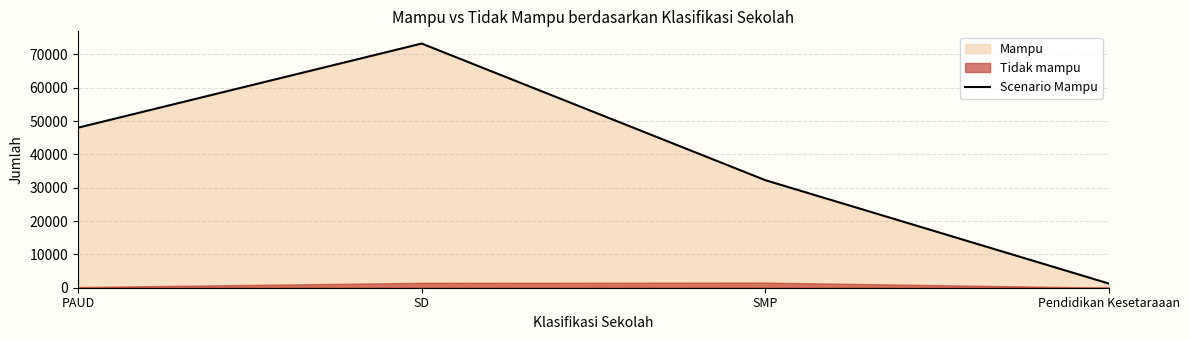

Which label corresponds to the largest value in the chart?

SD